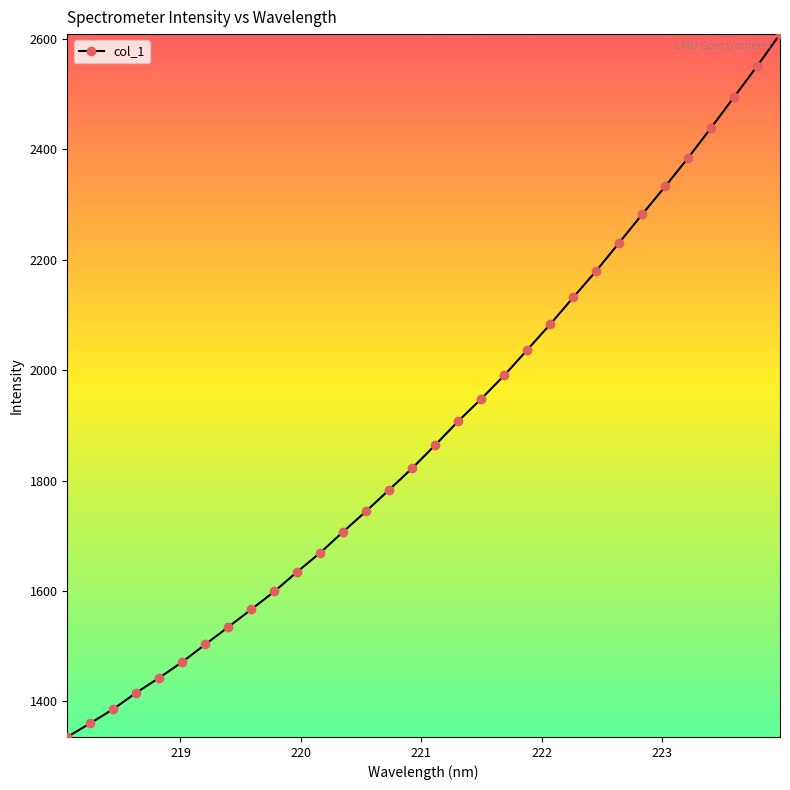

How many data points are less than 1864?

16